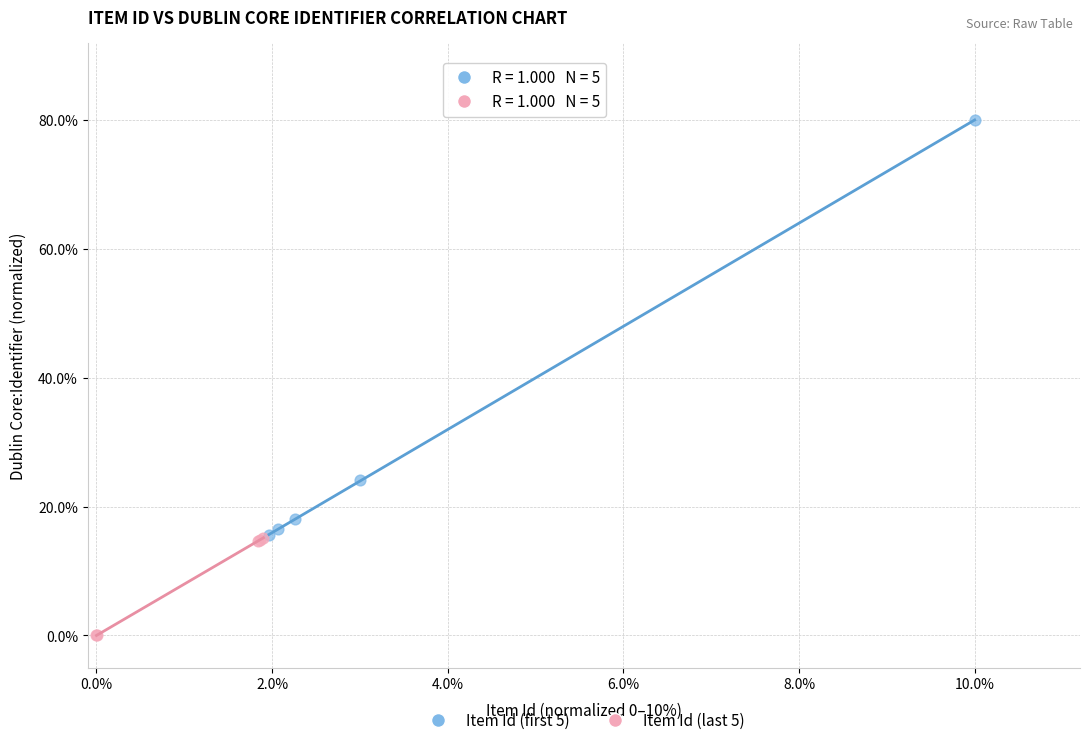

Which series contains the highest Y value?

Item Id (first 5)